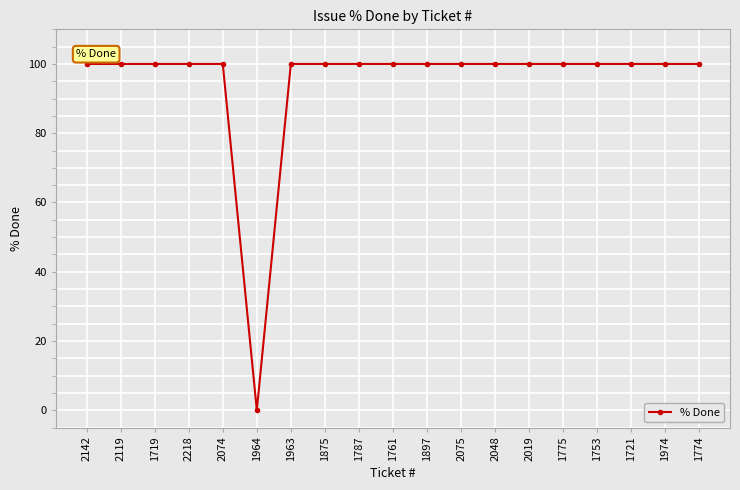

Read the value at 1775.

100